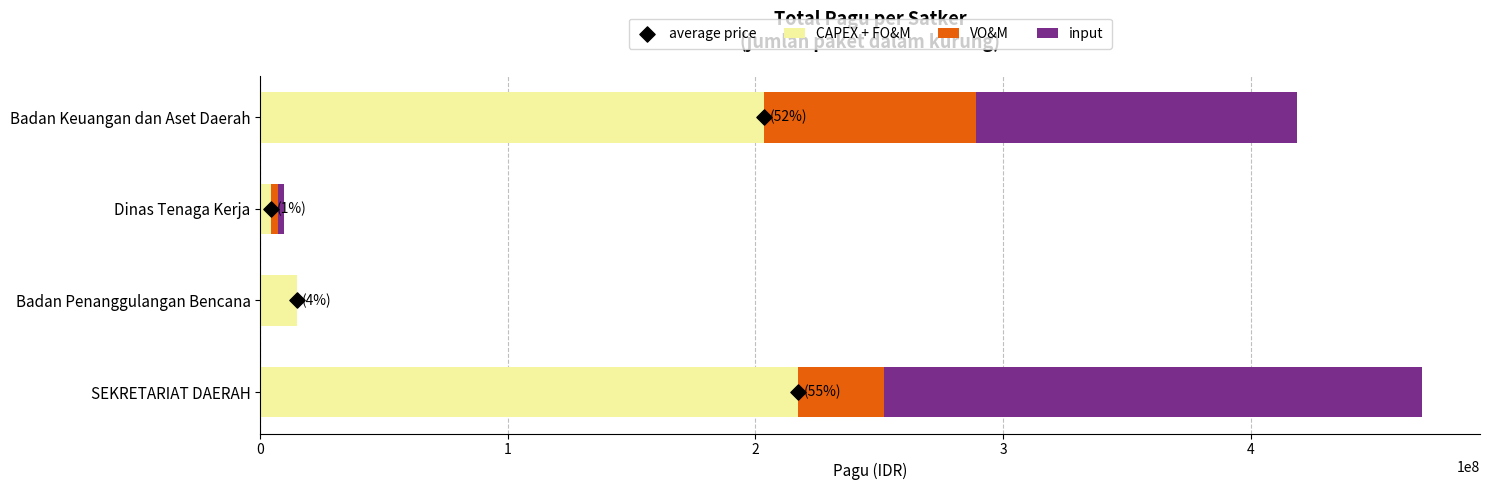

Which series contains the lowest Y value?

VO&M